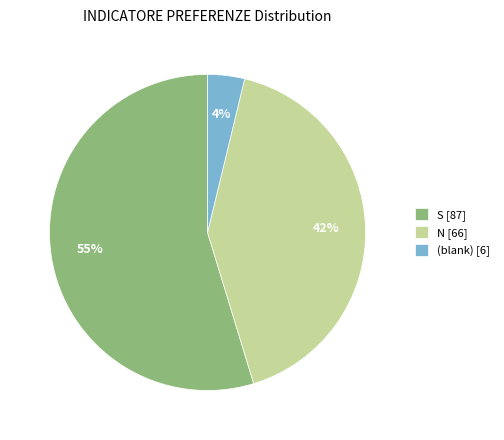

What percentage is the N [66] slice, to the nearest percent?

42%